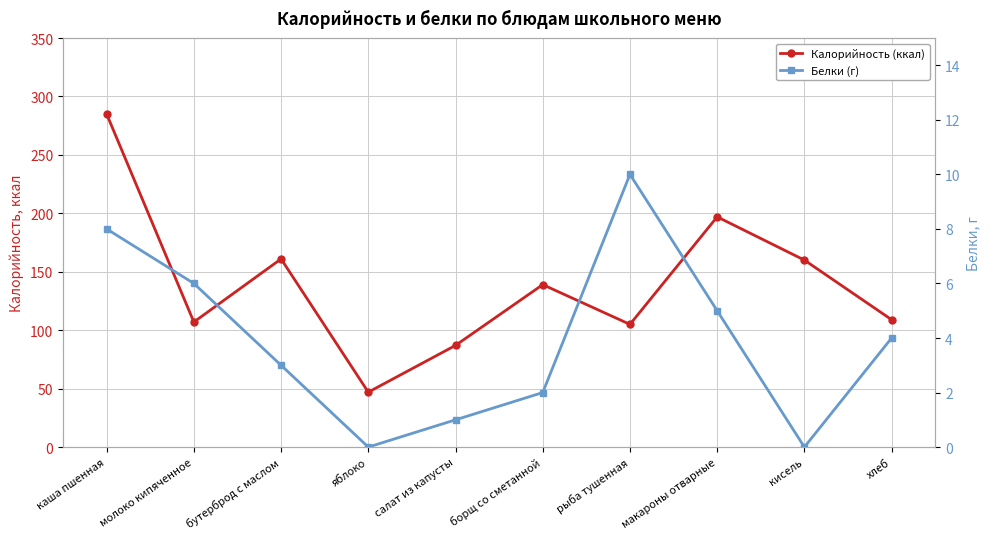

Which series has the largest total across all categories?

Калорийность (ккал)